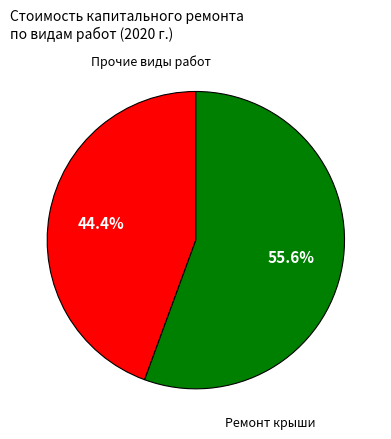

How many segments does this pie chart have?

2